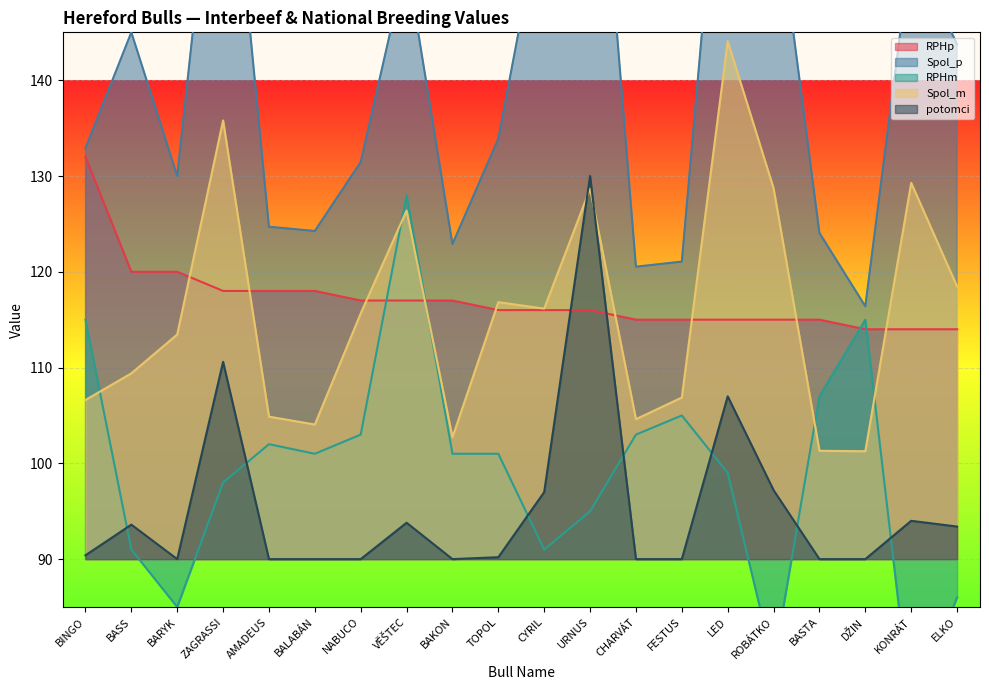

Where does the RPHm series first go above 101?

BINGO